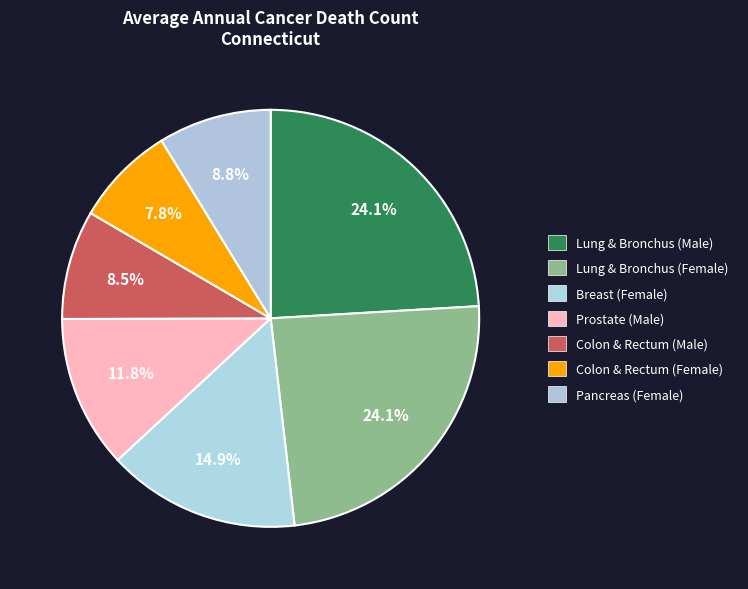

Count the number of slices in the pie.

7